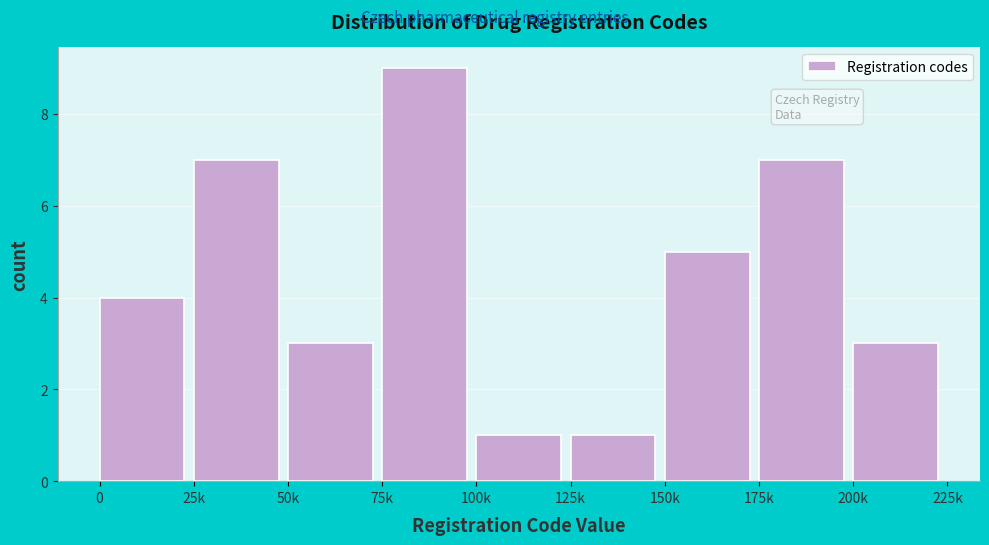

Reading left to right, transcribe all the data shown in this chart.

0=4	25k=7	50k=3	75k=9	100k=1	125k=1	150k=5	175k=7	200k=3